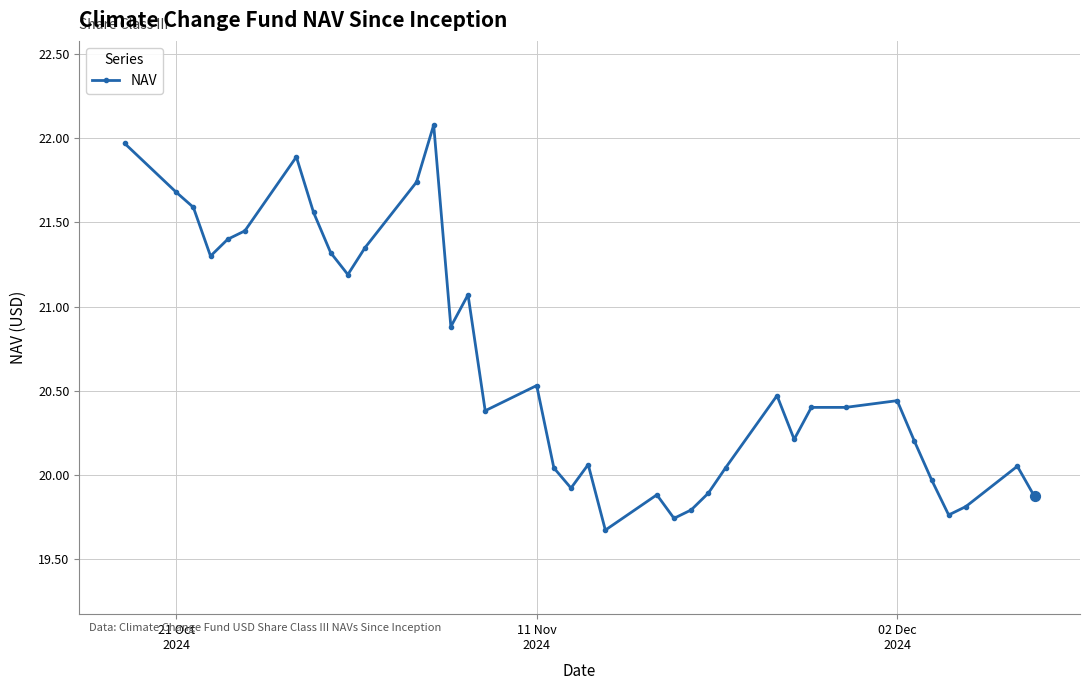

True or false: the data has more than 1 interior local peaks.

True